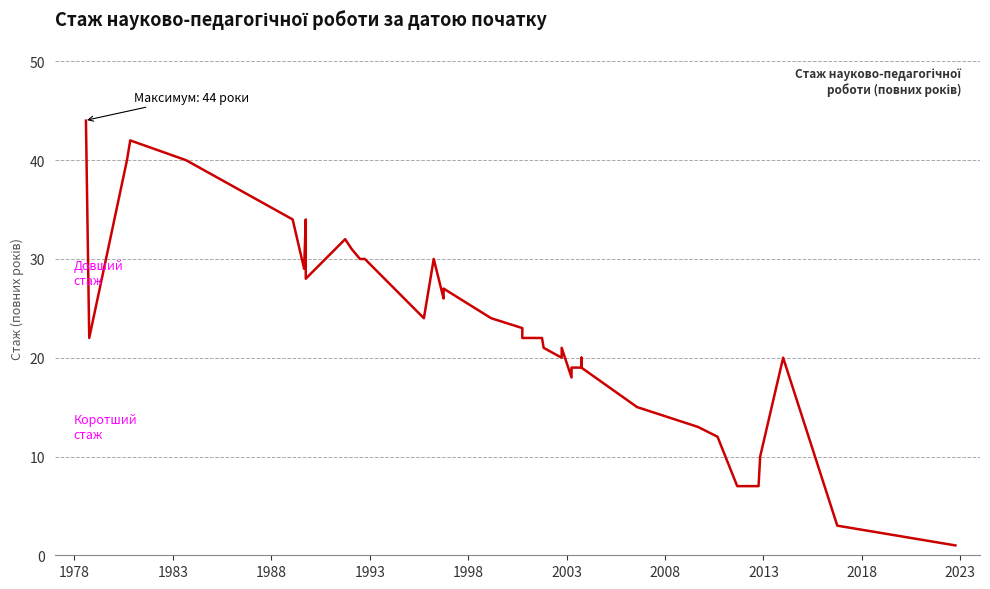

Which category has the highest value across all series?

1978